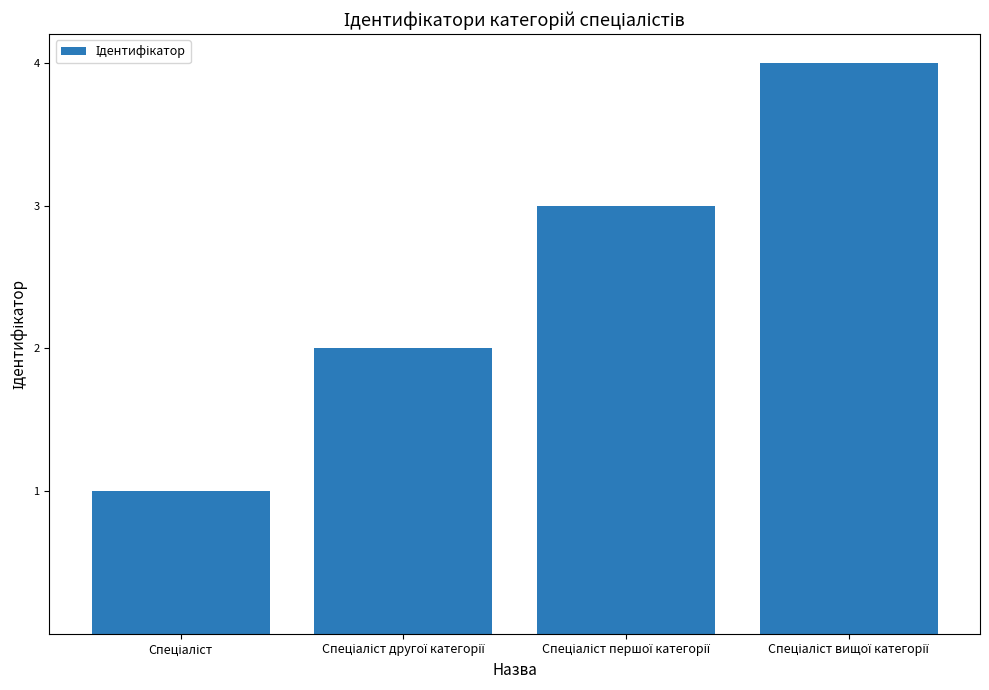

What is the greatest value displayed?

4